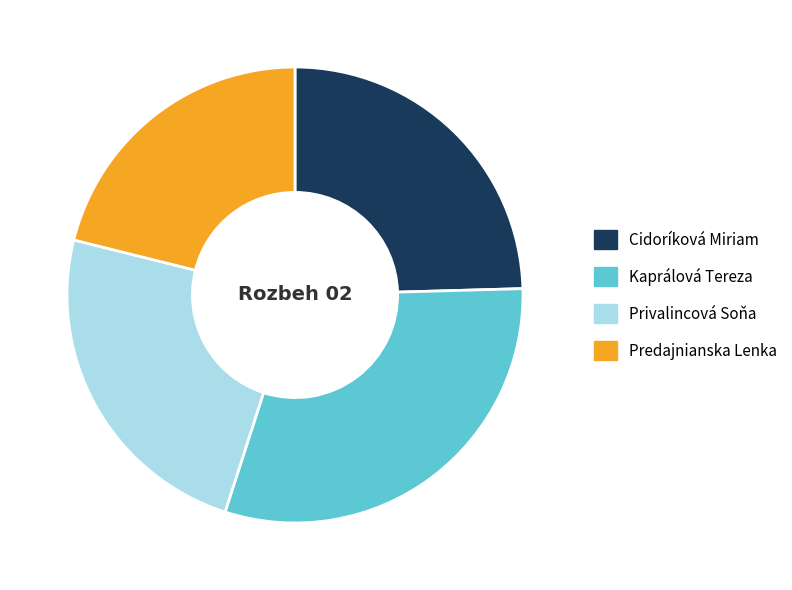

True or false: Privalincová Soňa accounts for 24% of the total.

True